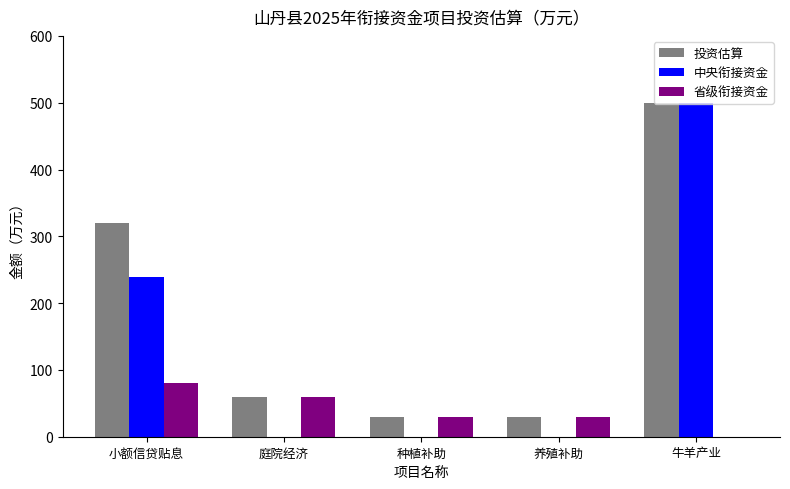

What is the sum of all 中央衔接资金 values?

739